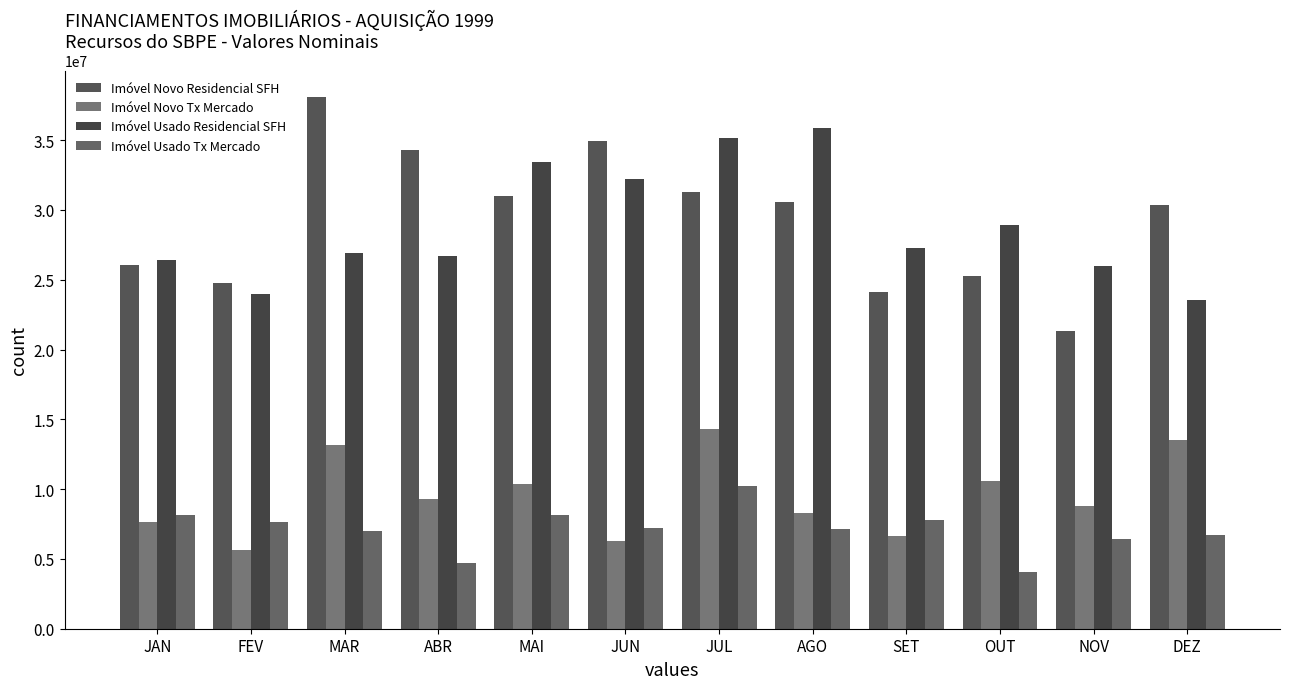

What is the minimum value for Imóvel Novo Tx Mercado?

5662270